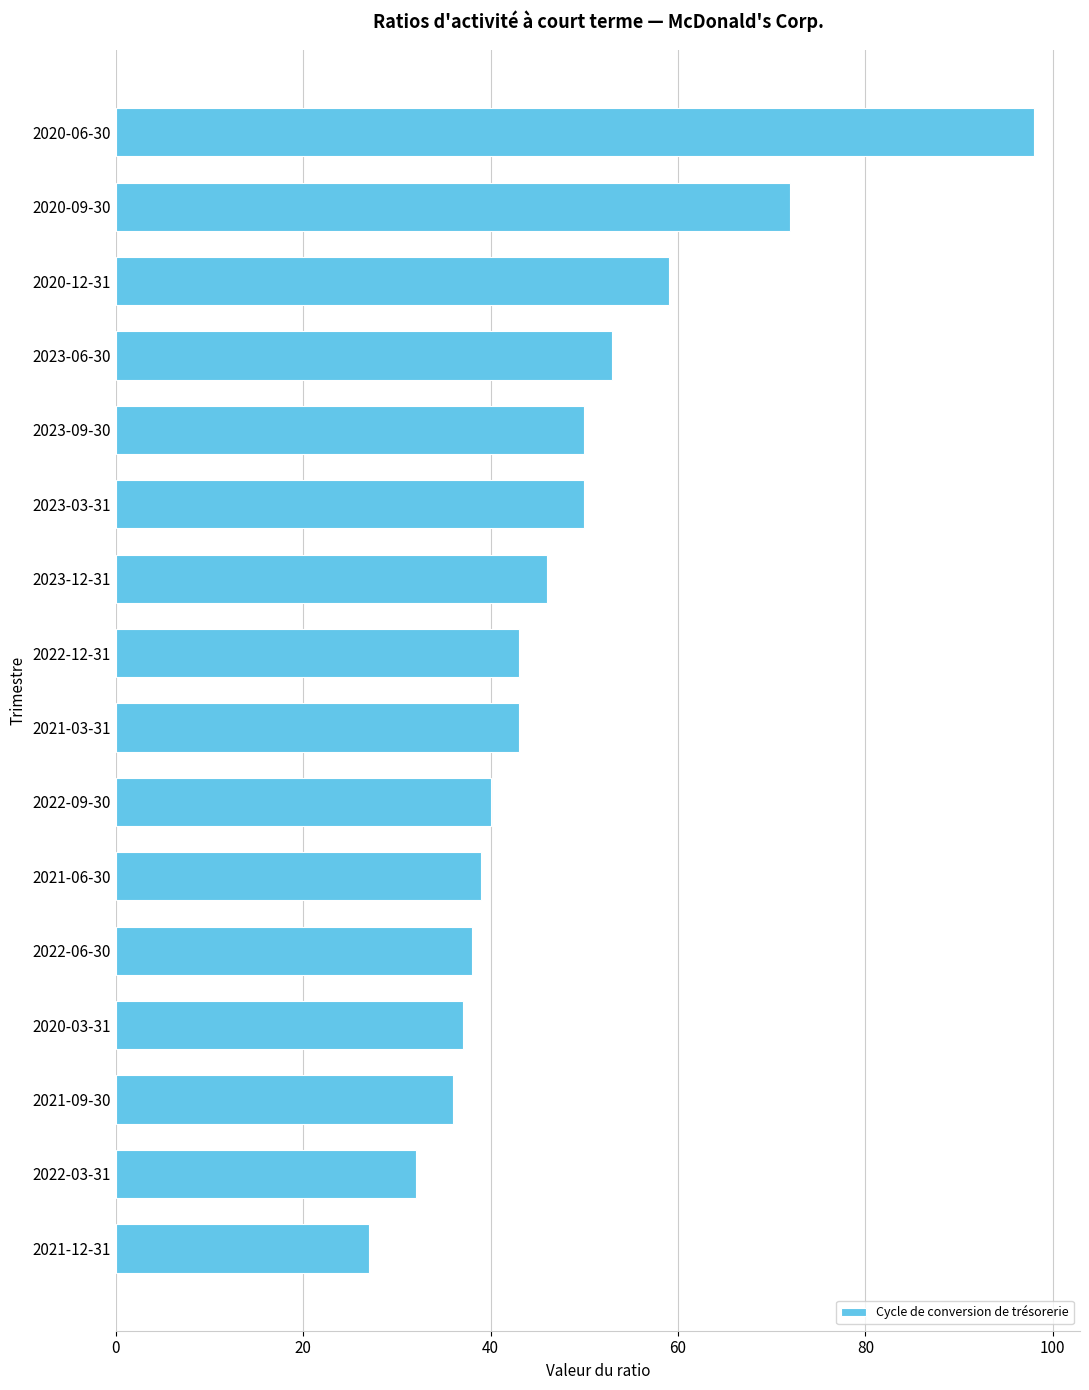

Where is the data nearest to the value 62?

2020-12-31